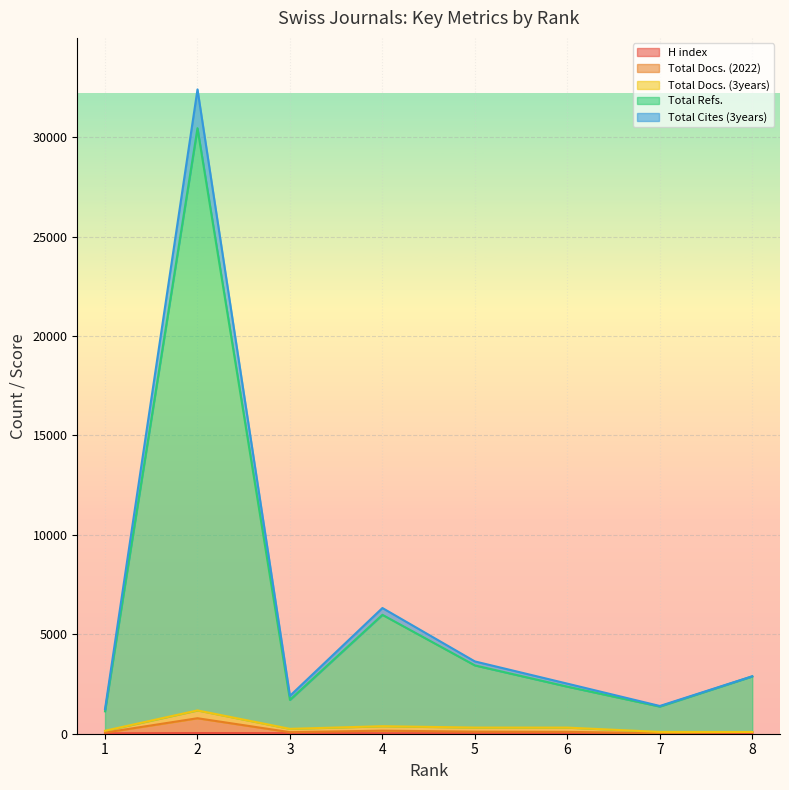

Rank the categories by Total Cites (3years) value from lowest to highest.

1, 7, 3, 6, 8, 5, 4, 2